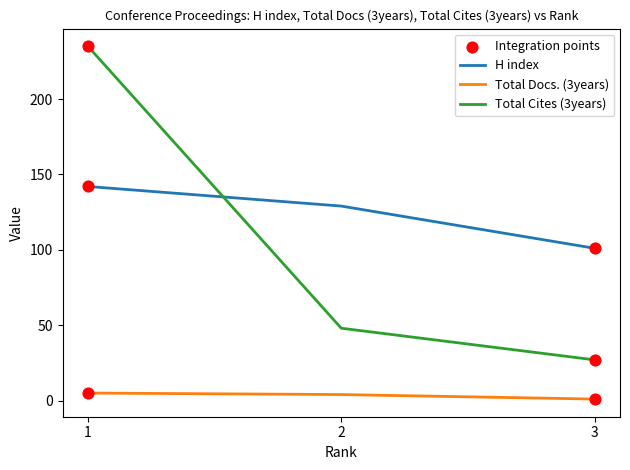

Which series has the widest spread of values?

Total Cites (3years)